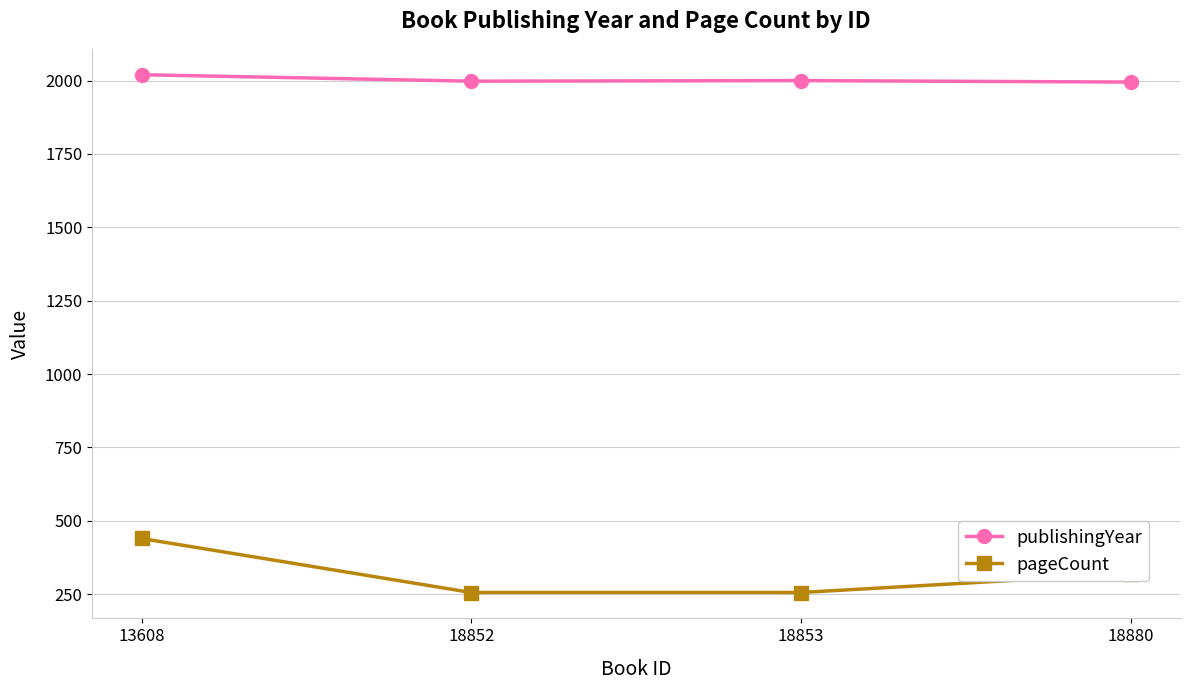

Rank the series by their average value, from lowest to highest.

pageCount, publishingYear